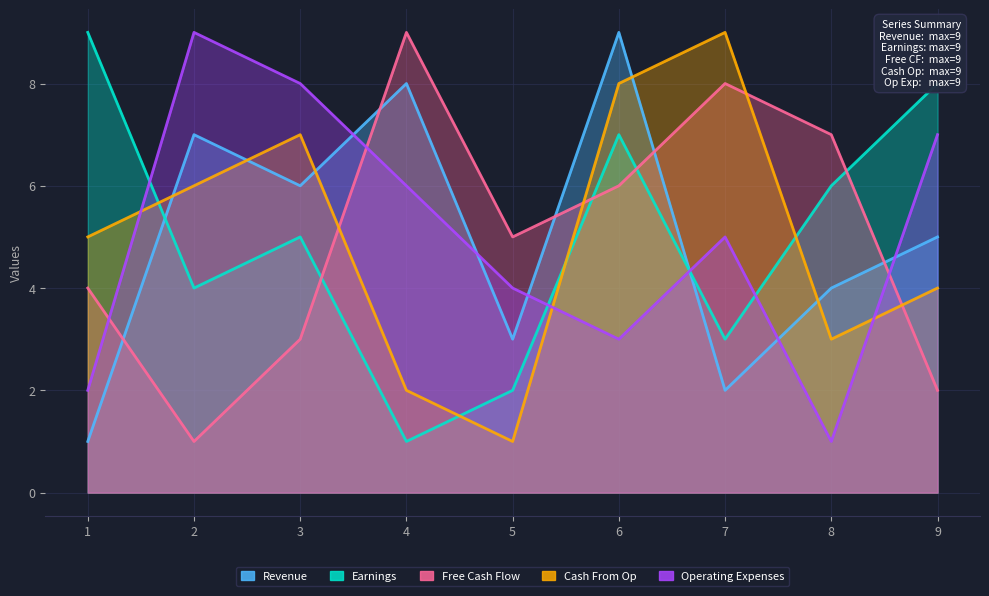

At which category is the sum across all series the highest?

6